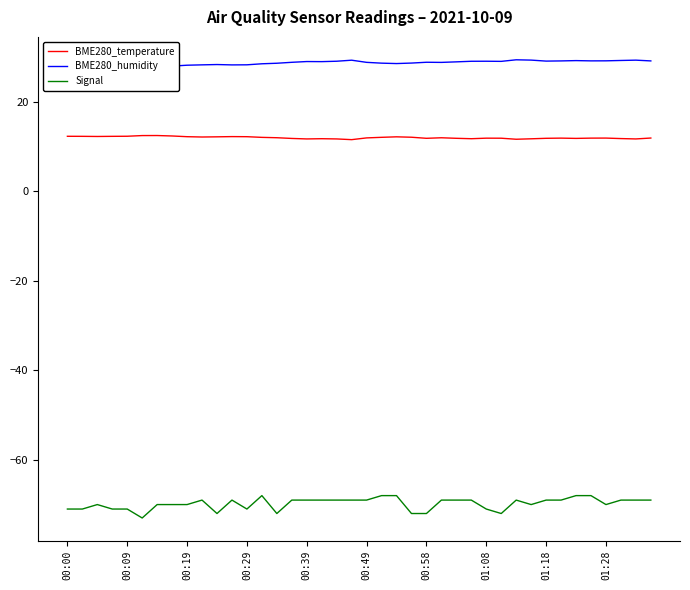

True or false: BME280_humidity and BME280_temperature intersect in this chart.

False